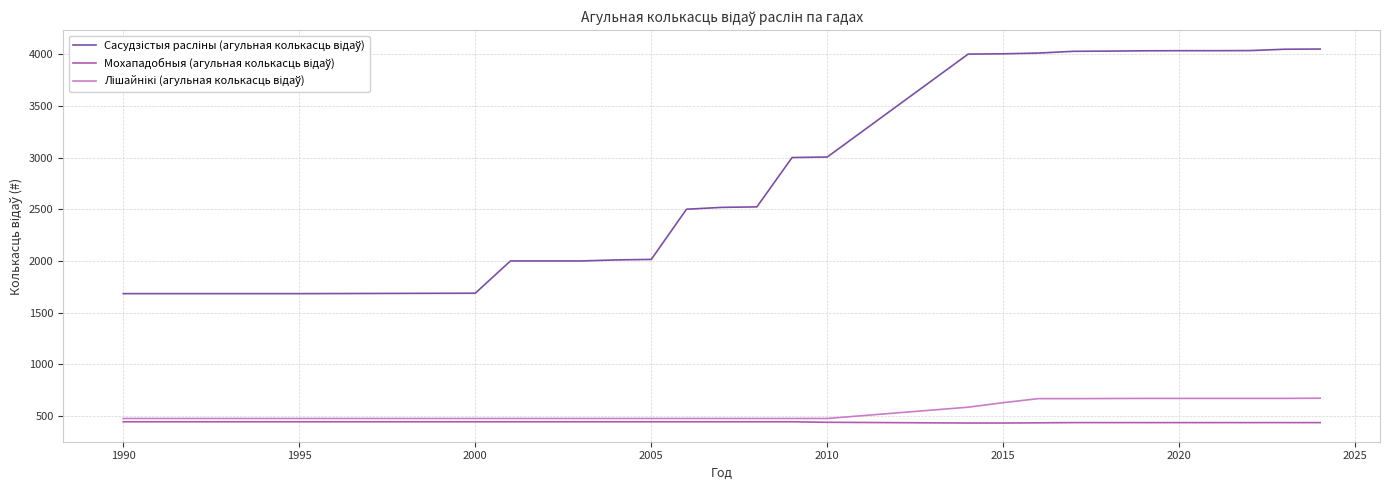

What is the smallest value displayed?

433